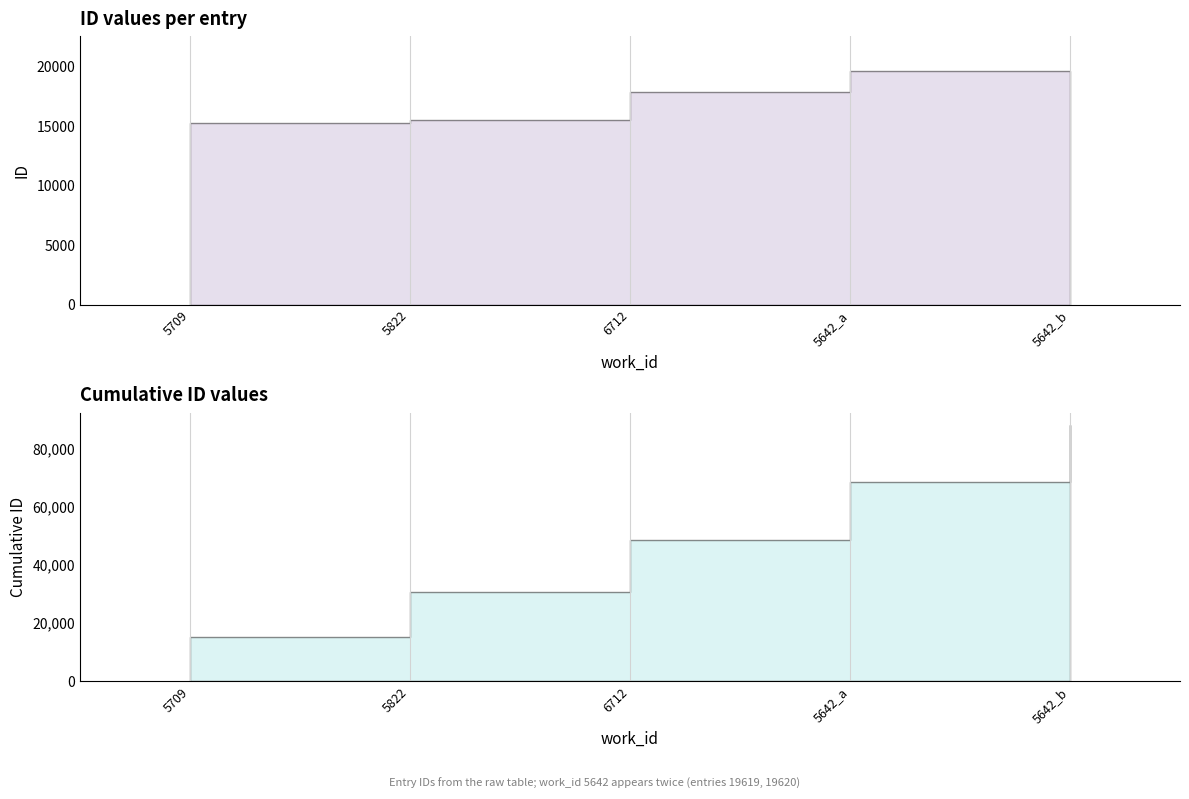

Reading right to left, extract all data points from this chart.

5642_b=19620	5642_a=19619	6712=17858	5822=15538	5709=15235